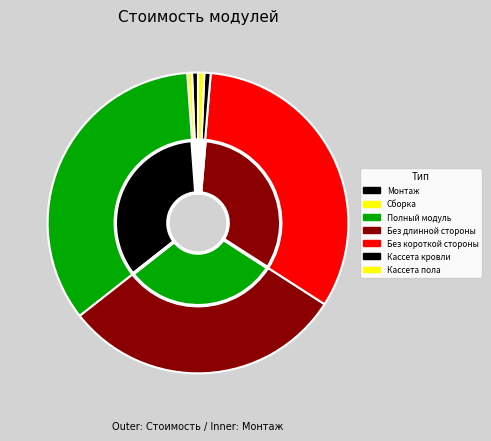

True or false: Монтаж модулей accounts for 1% of the total.

True